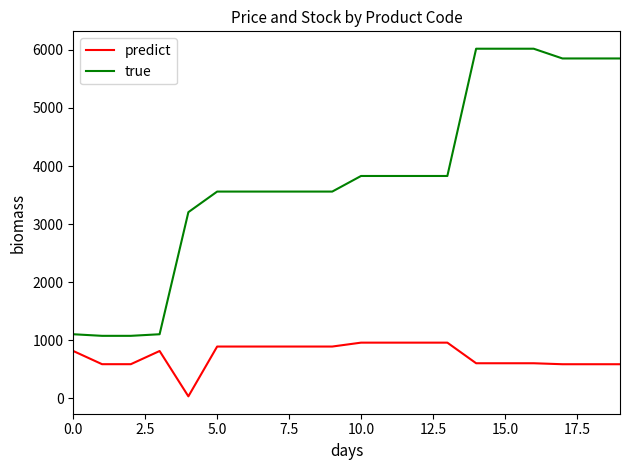

Is this an area chart (filled region under the line)?

No